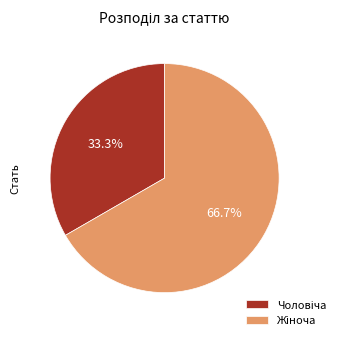

Is there a majority slice in this chart?

Yes